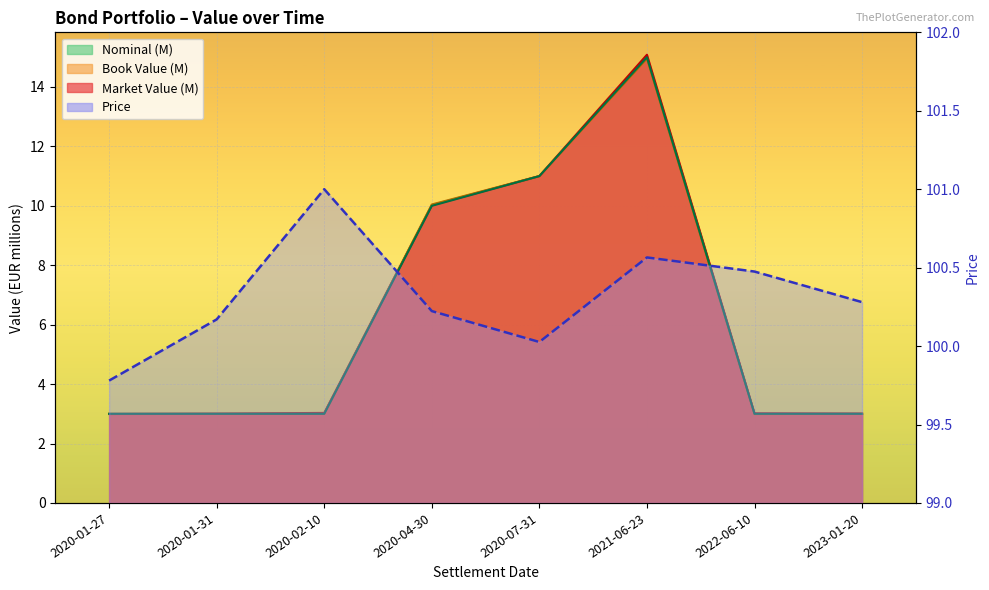

What position from the right is 2020-07-31?

4